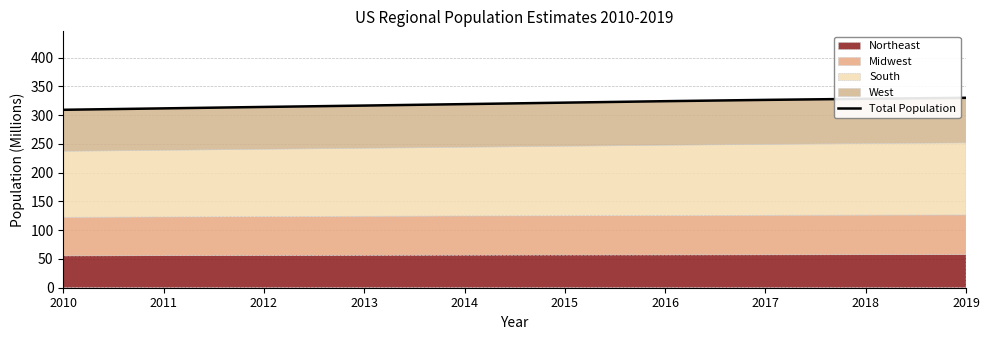

Which label corresponds to the smallest value in the chart?

2010